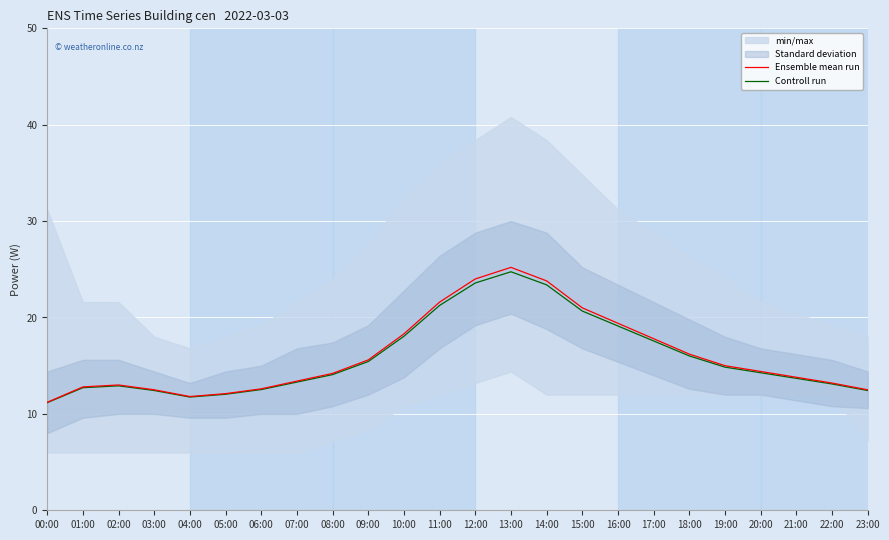

What is the smallest value displayed?

11.2